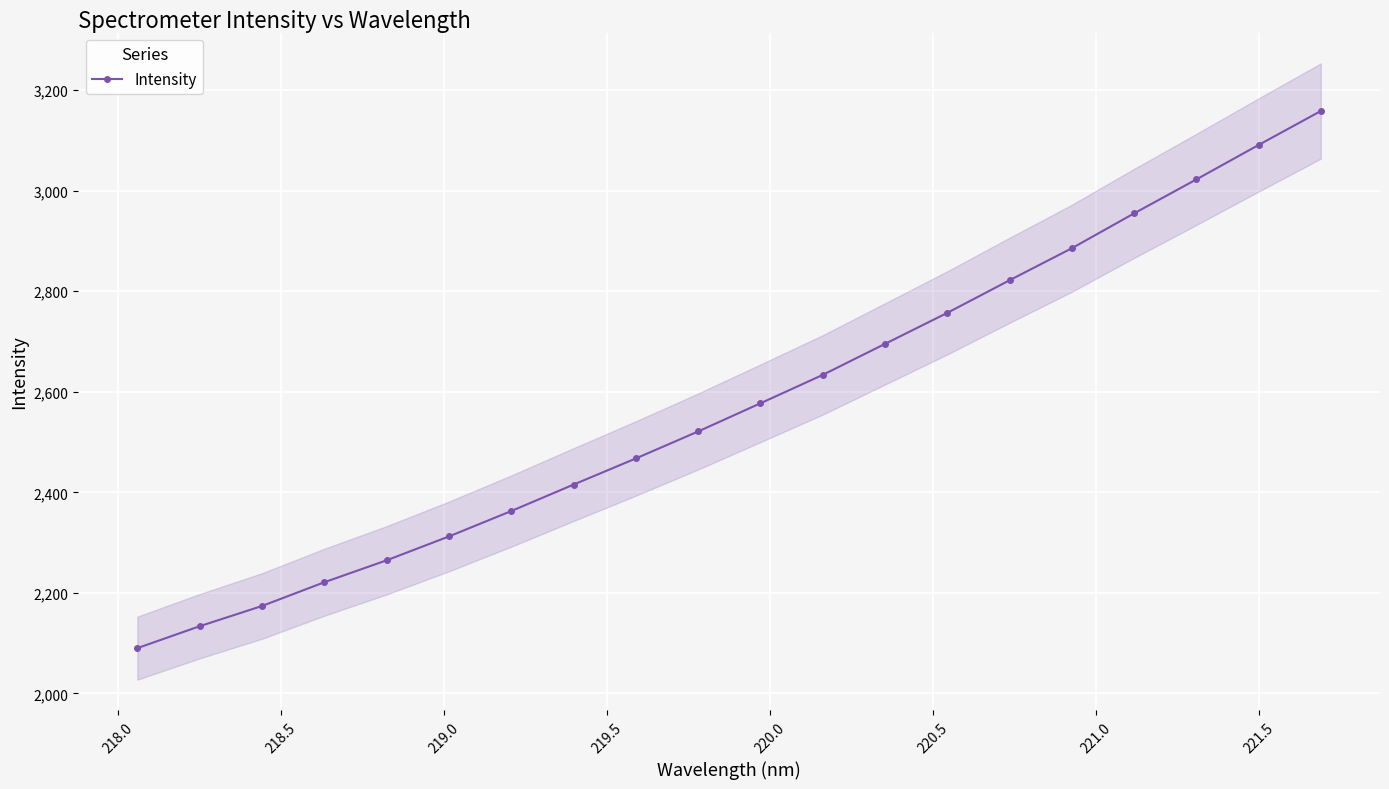

What is the lowest value of the Intensity series?

2090.1